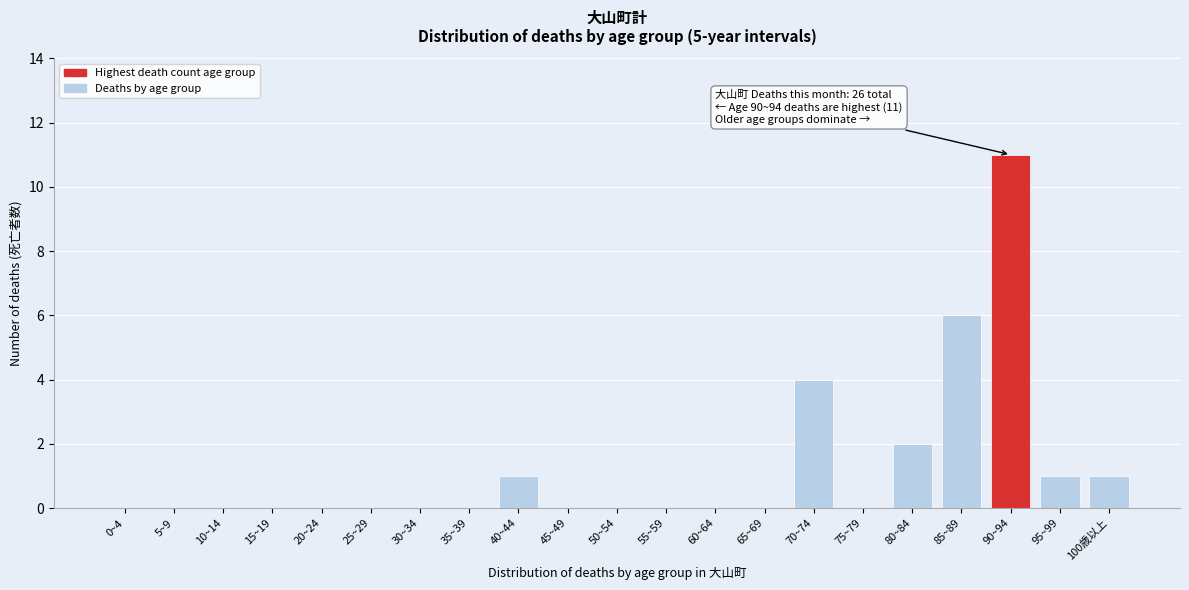

Reading left to right, transcribe all the data shown in this chart.

0~4=0	5~9=0	10~14=0	15~19=0	20~24=0	25~29=0	30~34=0	35~39=0	40~44=1	45~49=0	50~54=0	55~59=0	60~64=0	65~69=0	70~74=4	75~79=0	80~84=2	85~89=6	90~94=11	95~99=1	100歳以上=1